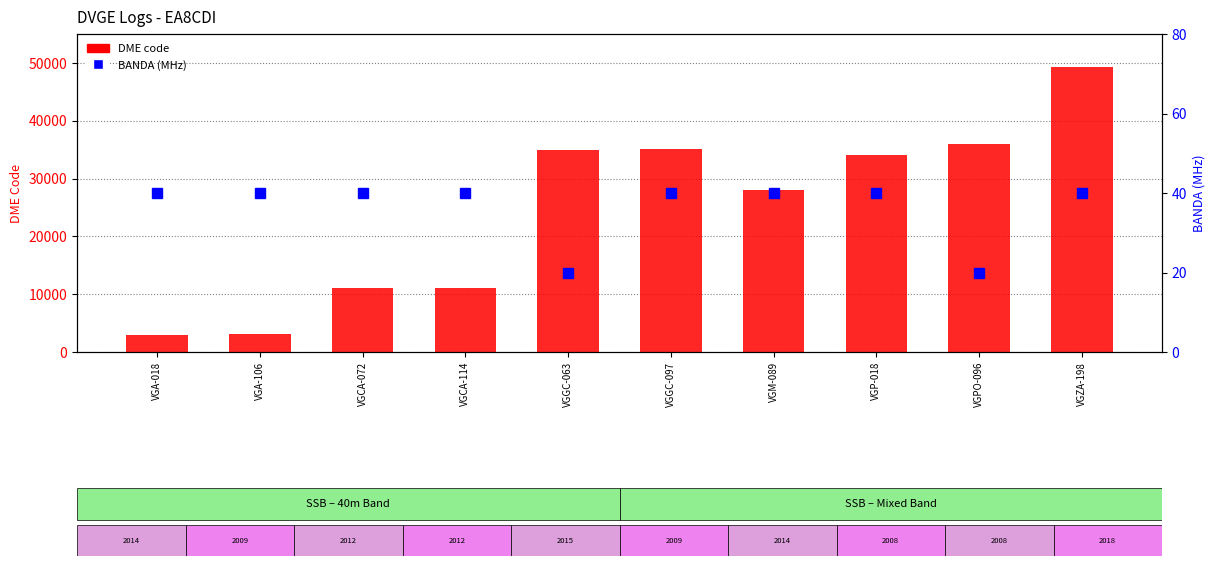

Reading left to right, extract all data points from this chart.

DME code: 3019	3121	11020	11030	35016	35024	28065	34019	36057	49241
BANDA (MHz): 40	40	40	40	20	40	40	40	20	40